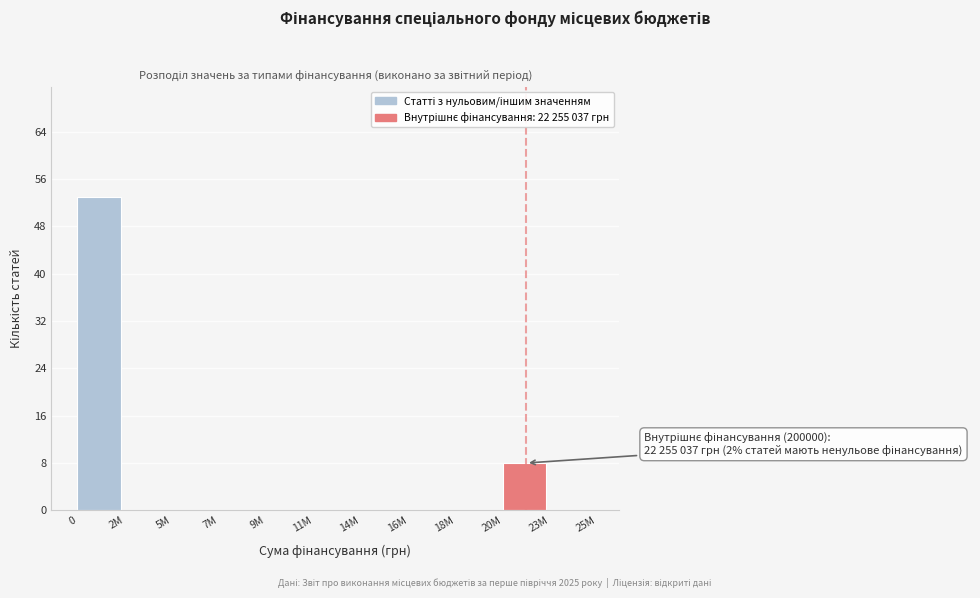

Reading left to right, extract all data points from this chart.

0=53	2M=0	5M=0	7M=0	9M=0	11M=0	14M=0	16M=0	18M=0	20M=8	23M=0